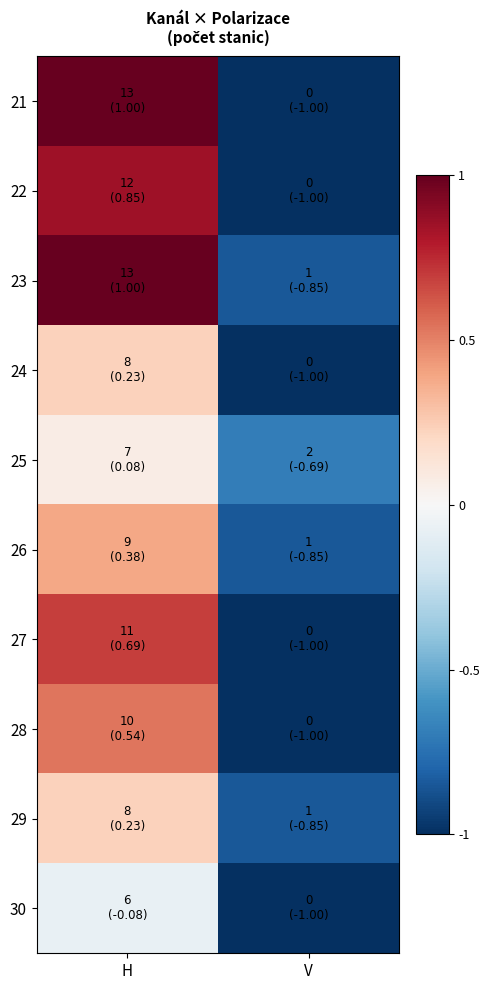

Between H and V, which series saw the biggest shift?

21